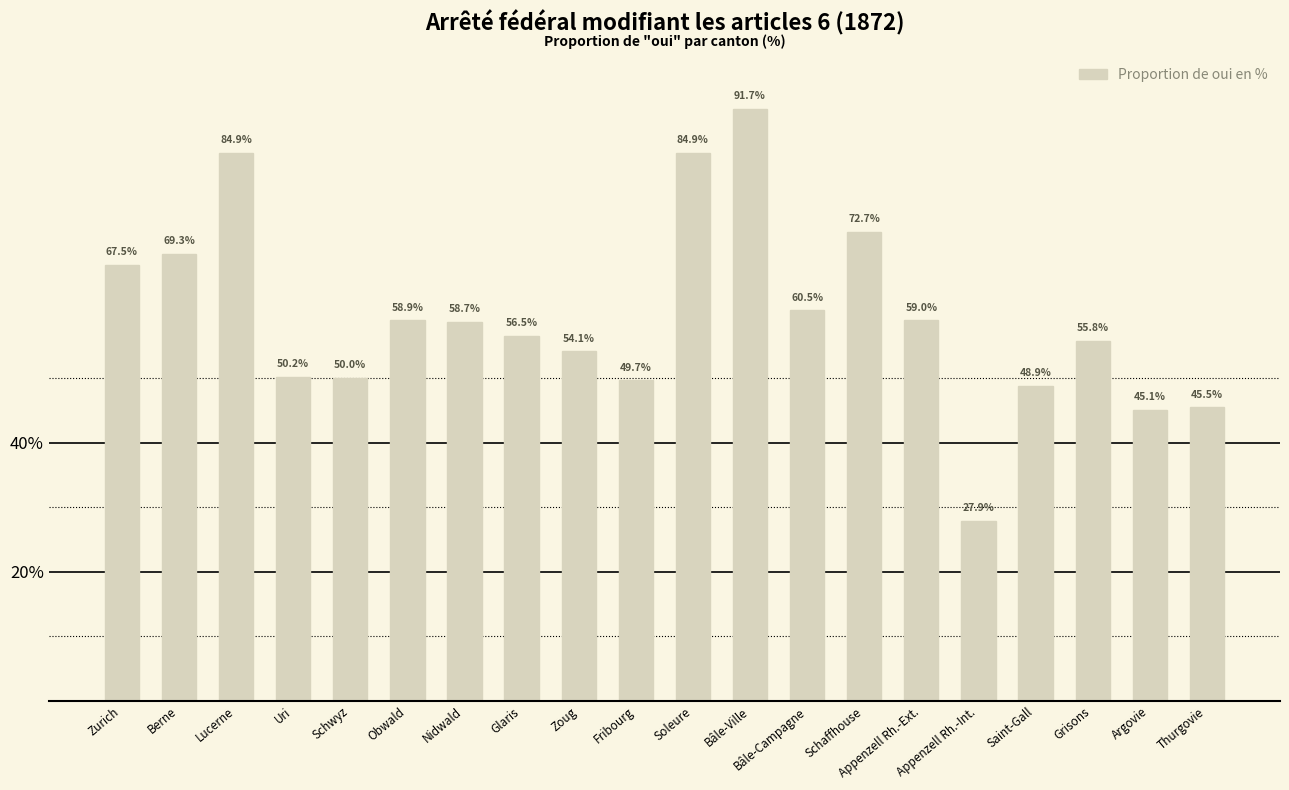

What is the sum of the values at Zoug and Thurgovie?

99.6